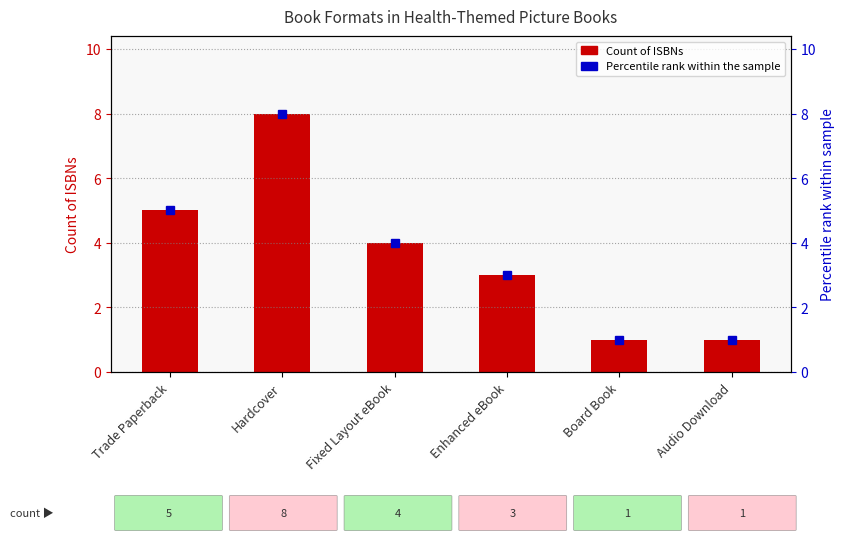

Are the bars horizontal?

No